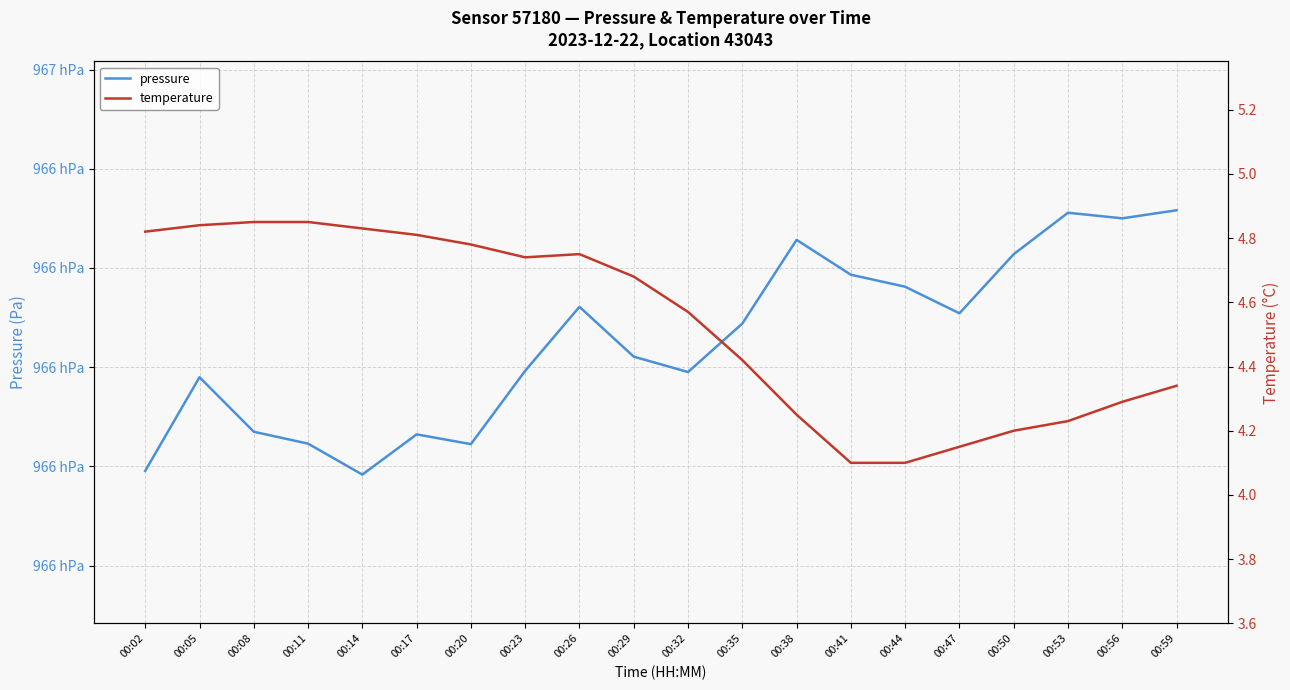

Reading left to right, extract all data points from this chart.

pressure: 96579.1	96598.0	96587.0	96584.6	96578.3	96586.4	96584.5	96599.3	96612.2	96602.1	96599.0	96608.8	96625.7	96618.6	96616.2	96610.9	96622.8	96631.1	96630.0	96631.6
temperature: 4.8	4.8	4.8	4.8	4.8	4.8	4.8	4.7	4.8	4.7	4.6	4.4	4.2	4.1	4.1	4.2	4.2	4.2	4.3	4.3